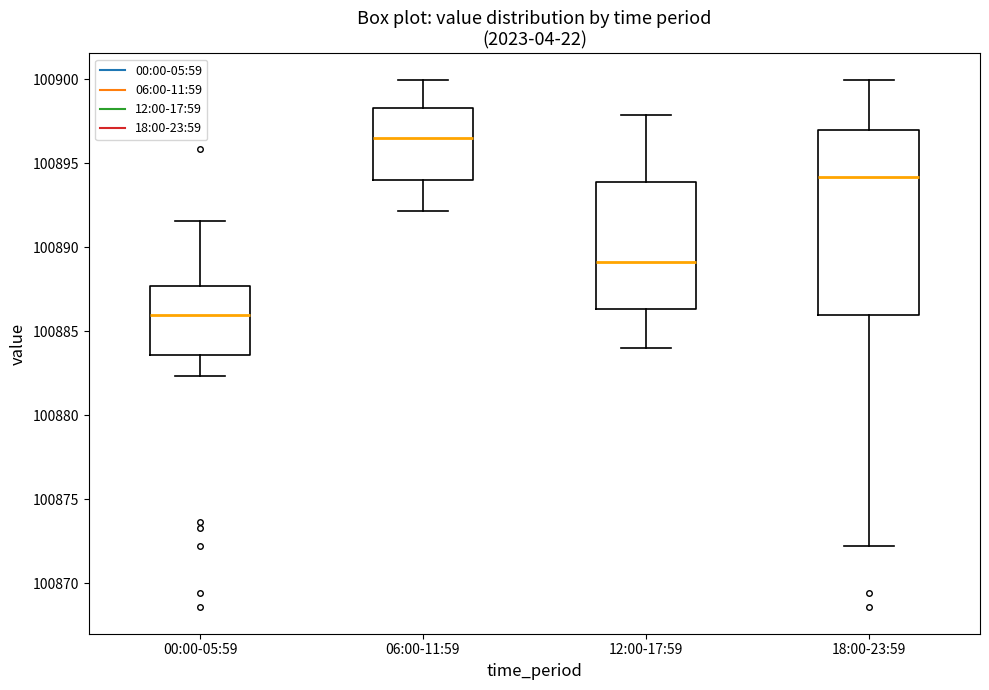

Which box has the lowest median line?

00:00-05:59